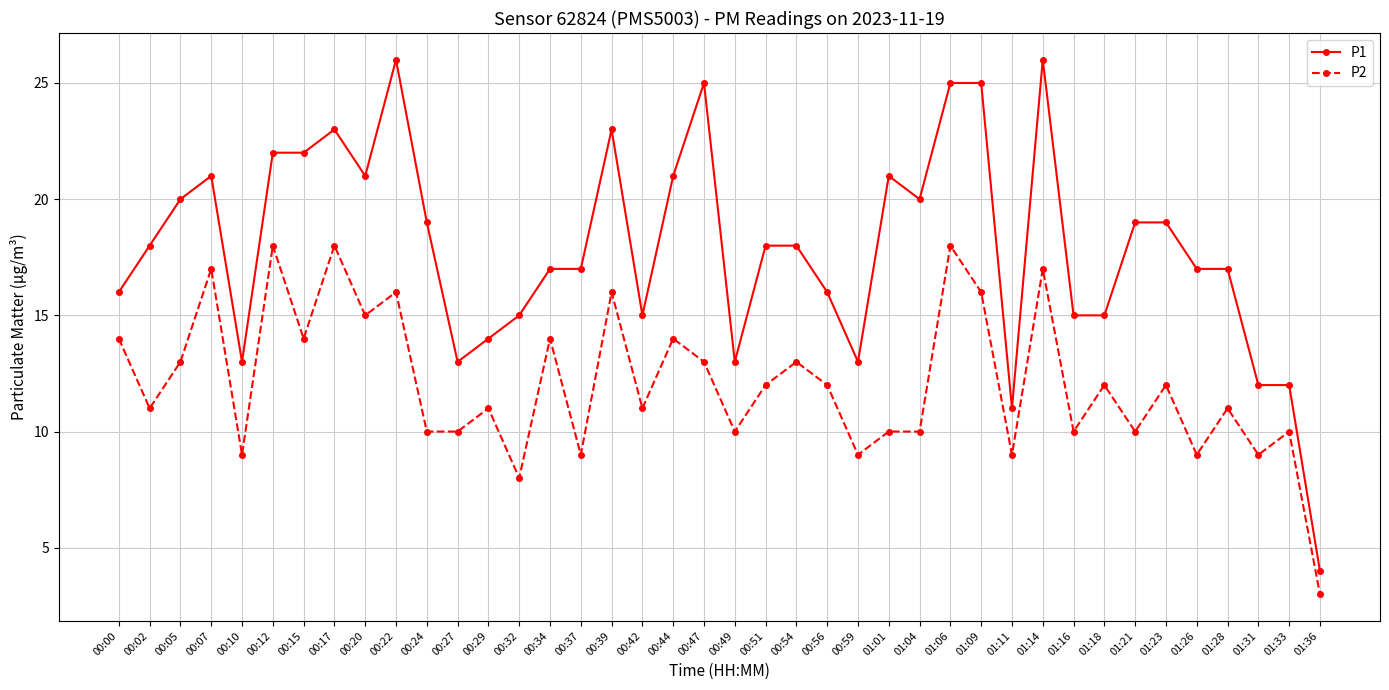

Reading left to right, what are all the values shown in this chart?

P1: 00:00=16	00:02=18	00:05=20	00:07=21	00:10=13	00:12=22	00:15=22	00:17=23	00:20=21	00:22=26	00:24=19	00:27=13	00:29=14	00:32=15	00:34=17	00:37=17	00:39=23	00:42=15	00:44=21	00:47=25	00:49=13	00:51=18	00:54=18	00:56=16	00:59=13	01:01=21	01:04=20	01:06=25	01:09=25	01:11=11	01:14=26	01:16=15	01:18=15	01:21=19	01:23=19	01:26=17	01:28=17	01:31=12	01:33=12	01:36=4
P2: 00:00=14	00:02=11	00:05=13	00:07=17	00:10=9	00:12=18	00:15=14	00:17=18	00:20=15	00:22=16	00:24=10	00:27=10	00:29=11	00:32=8	00:34=14	00:37=9	00:39=16	00:42=11	00:44=14	00:47=13	00:49=10	00:51=12	00:54=13	00:56=12	00:59=9	01:01=10	01:04=10	01:06=18	01:09=16	01:11=9	01:14=17	01:16=10	01:18=12	01:21=10	01:23=12	01:26=9	01:28=11	01:31=9	01:33=10	01:36=3